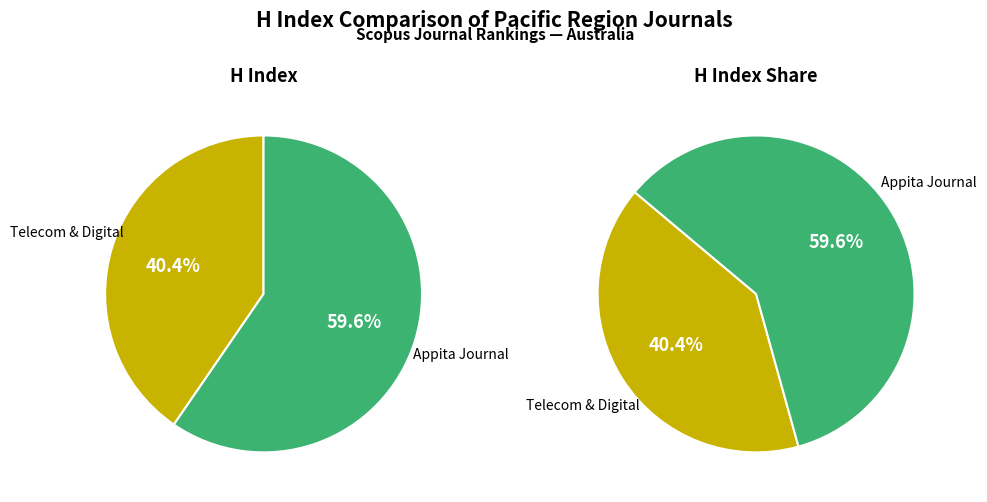

Rank the categories by value from lowest to highest.

Journal of Telecommunications and the Digital Economy, Appita Journal